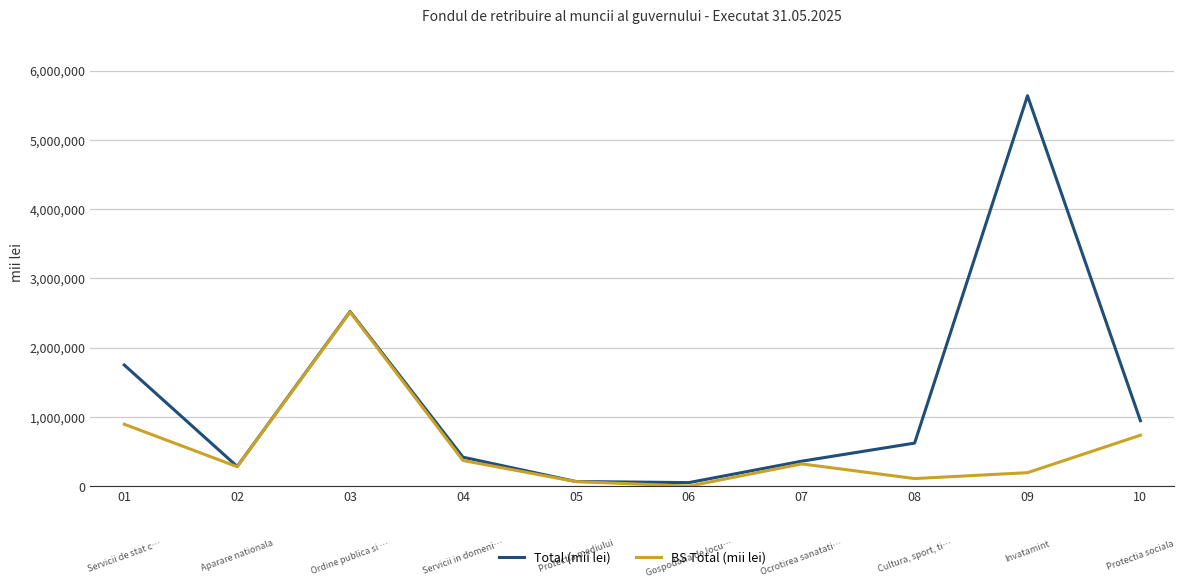

The value of Total (mii lei) at 03 is 1200421.4. True or false?

False